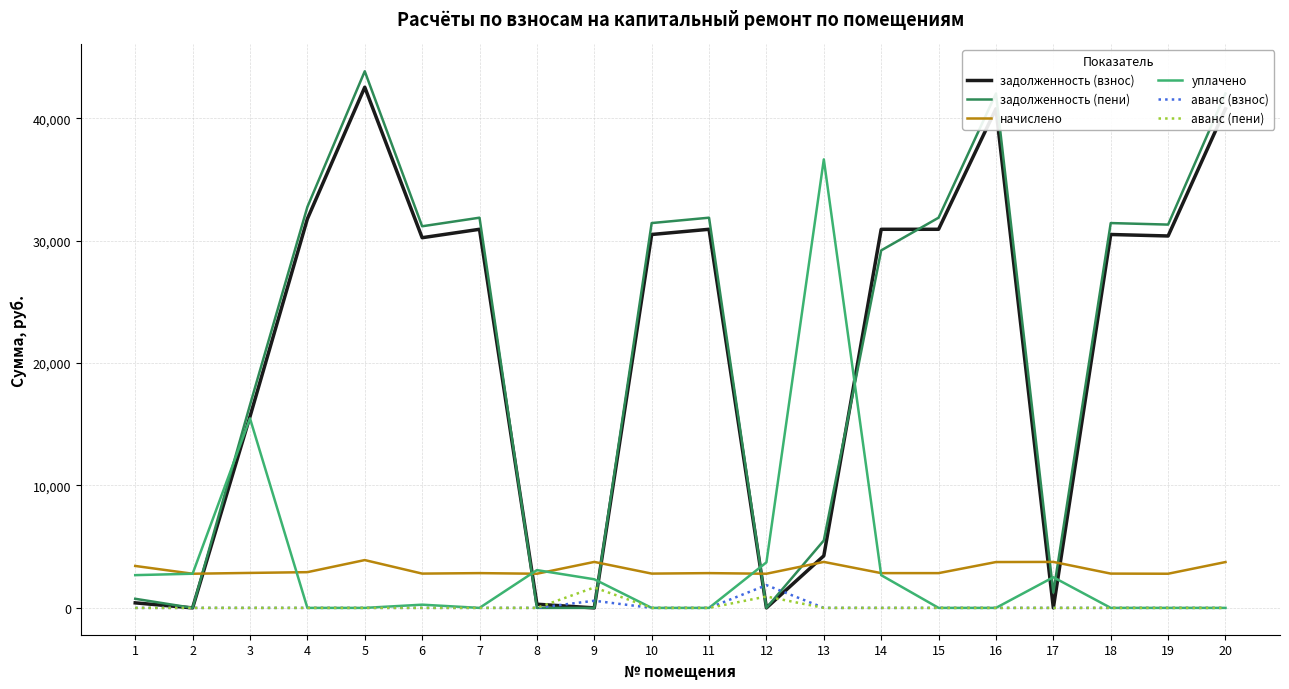

Is the value of задолженность (взнос) at 14 greater than the value of уплачено at 6?

Yes